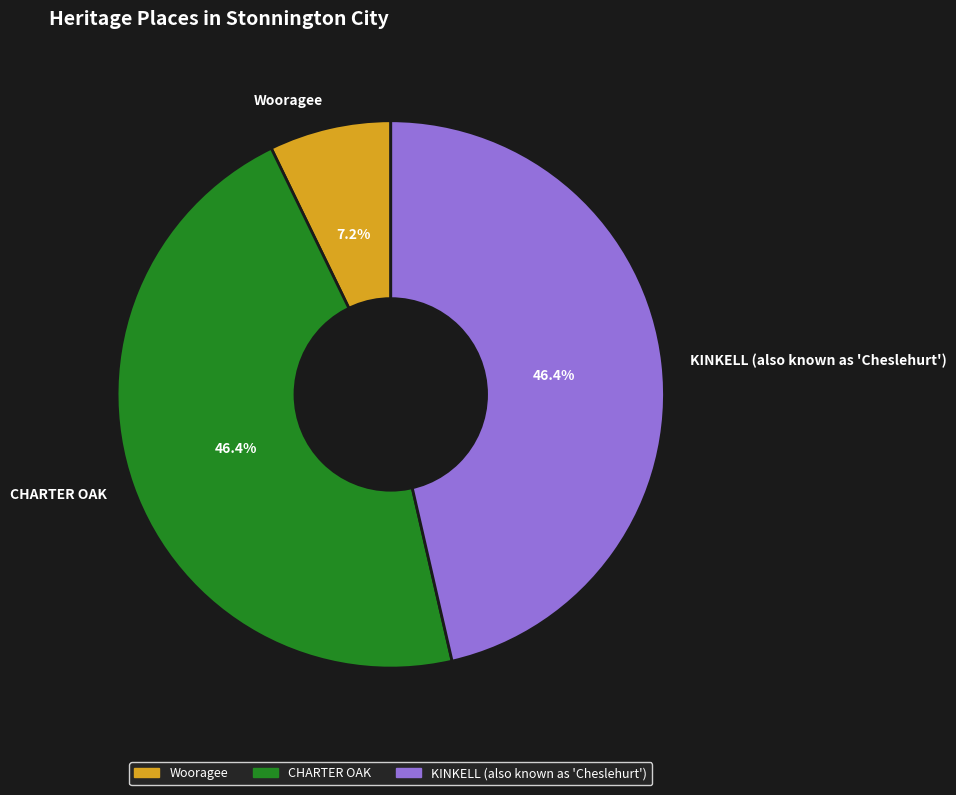

To the nearest percent, what percentage of the pie is KINKELL (also known as 'Cheslehurt')?

46%